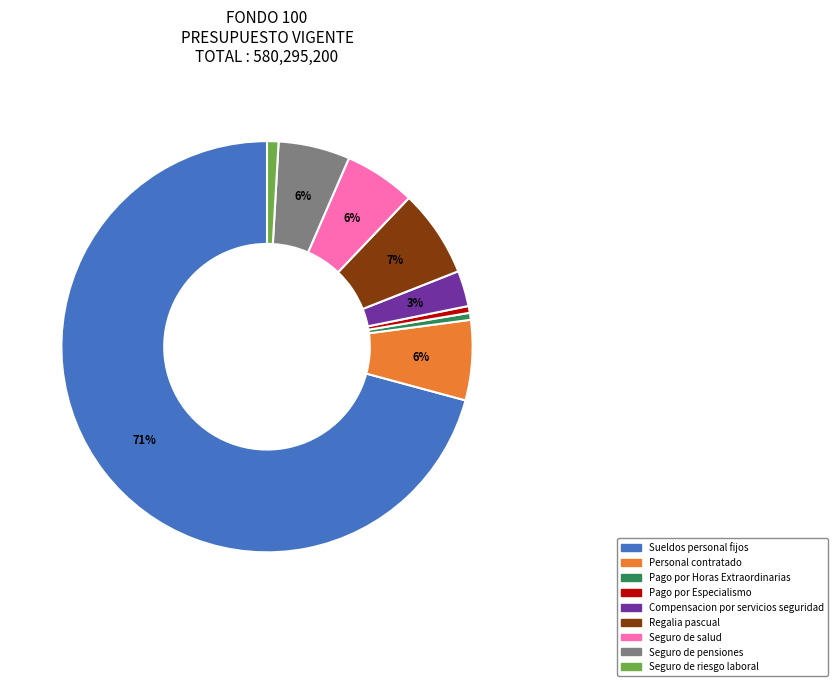

To the nearest percent, what is the average slice percentage?

11%